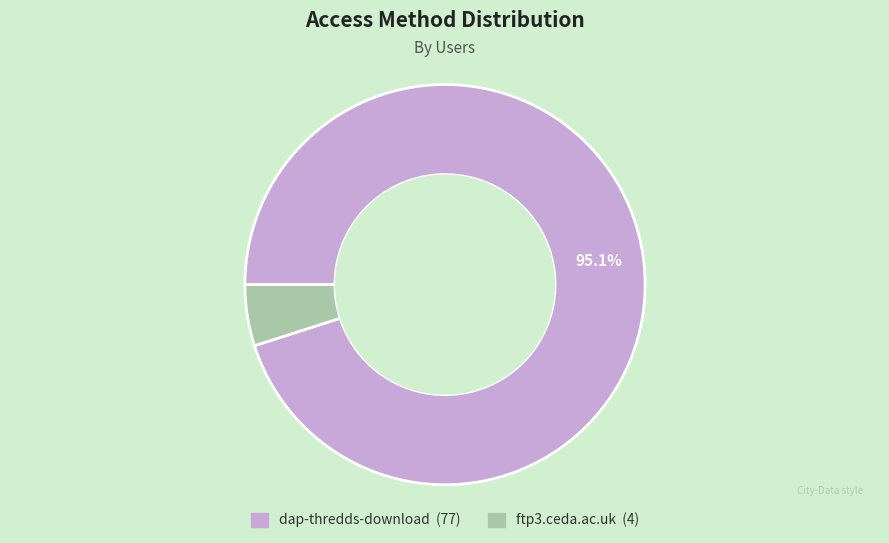

True or false: ftp3.ceda.ac.uk accounts for 15% of the total.

False